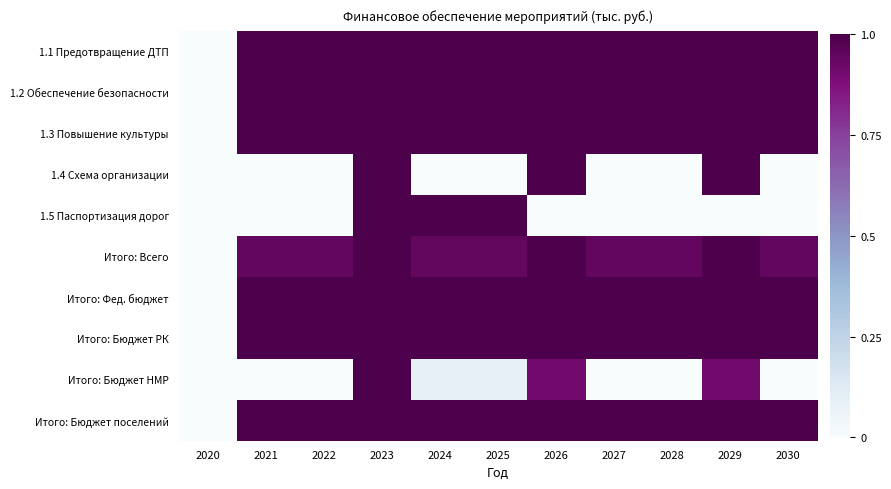

Rank the series at 2020 from highest to lowest value.

1.1 Предотвращение ДТП, 1.2 Обеспечение безопасности, 1.3 Повышение культуры, 1.4 Схема организации, 1.5 Паспортизация дорог, Итого: Всего, Итого: Фед. бюджет, Итого: Бюджет РК, Итого: Бюджет НМР, Итого: Бюджет поселений